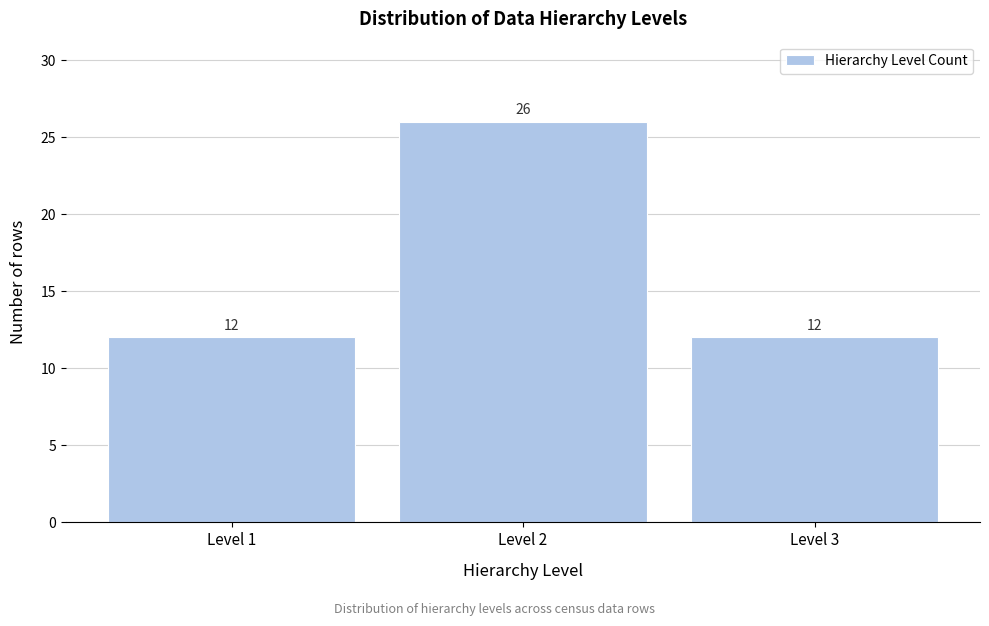

Reading left to right, extract all data points from this chart.

12	26	12